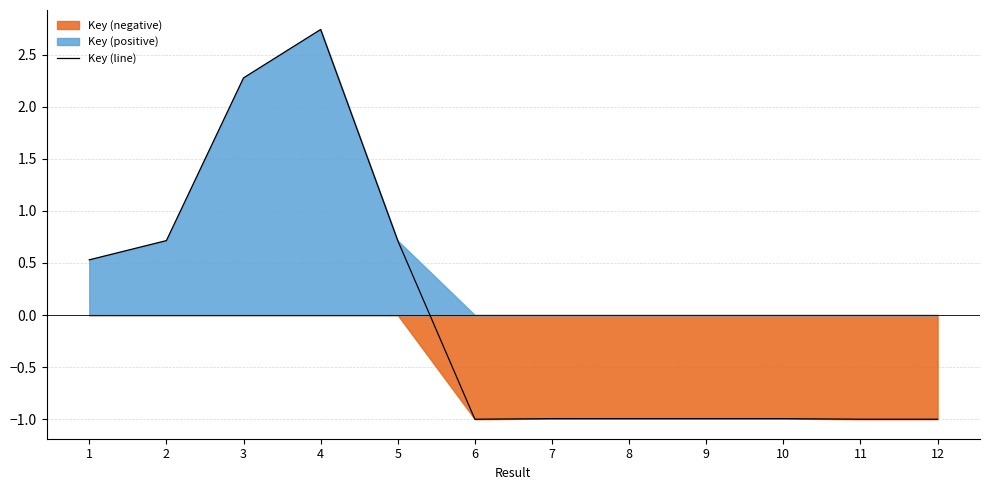

Which has a higher value, 8 or 6?

8